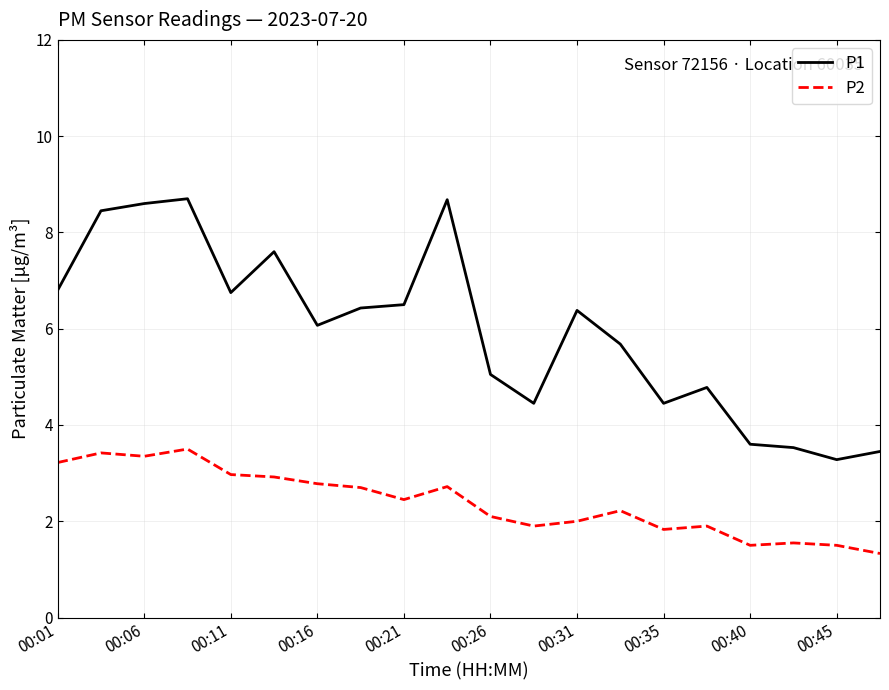

True or false: P2 and P1 cross at least once.

False